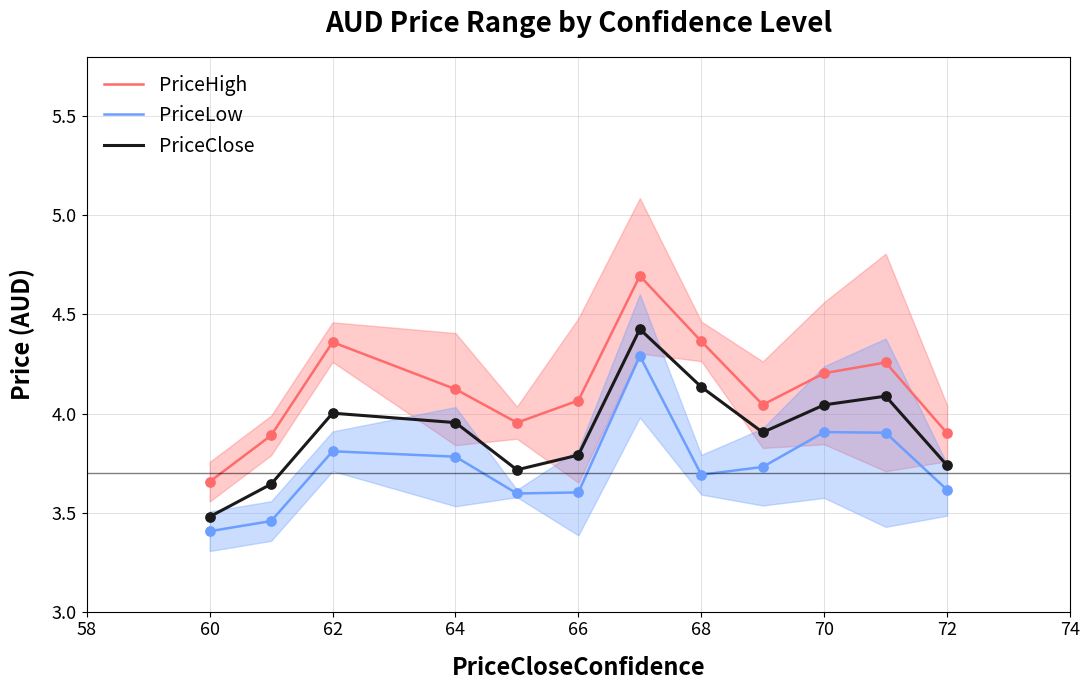

Is the value of PriceHigh at 64 greater than the value of PriceLow at 60?

Yes